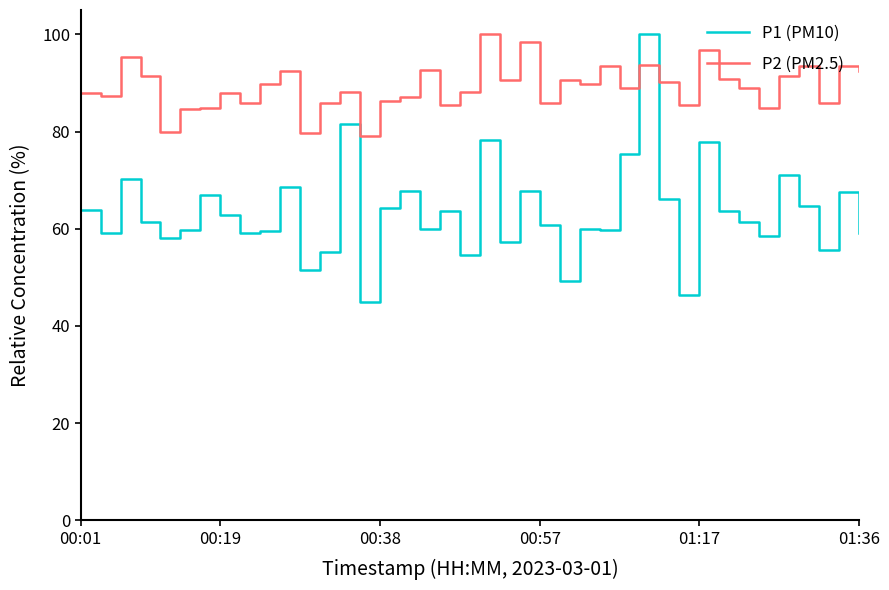

True or false: P1 (PM10) and P2 (PM2.5) cross at least once.

True